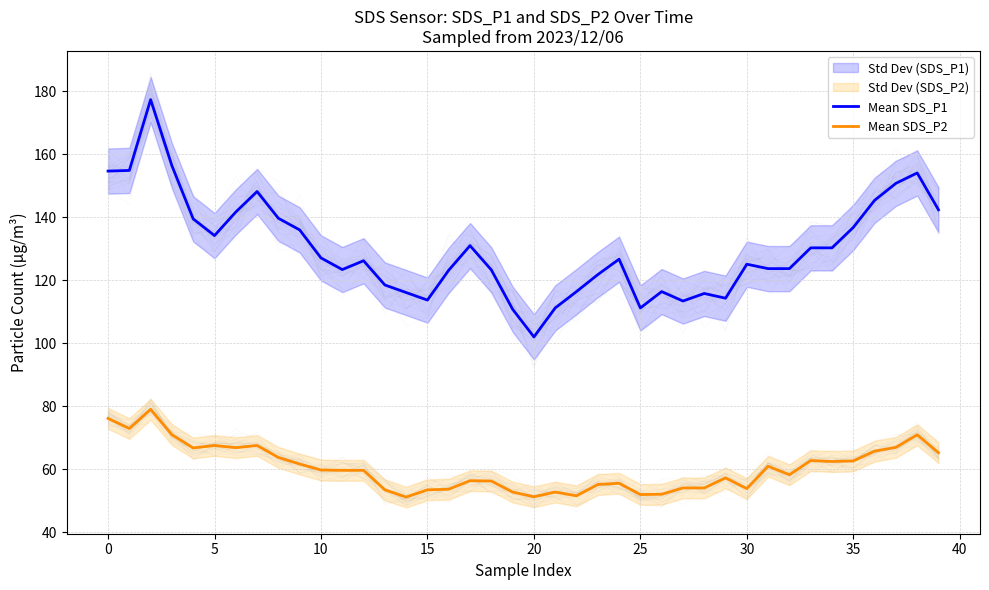

At how many categories does at least one series exceed 78?

40